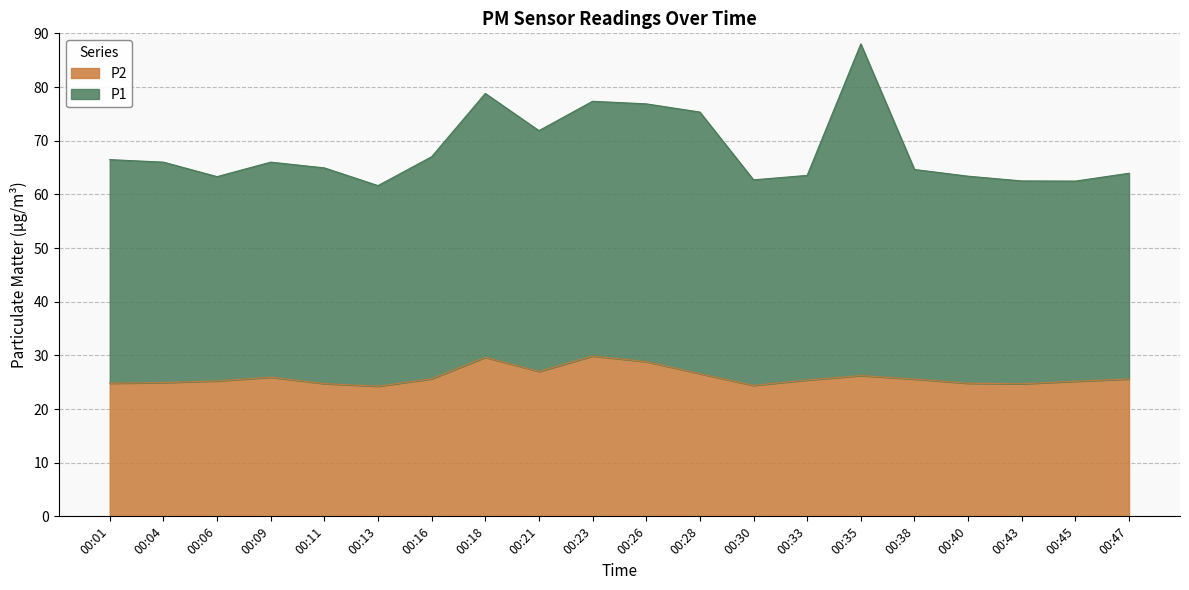

In P1, how many points are higher than both neighbors (excluding endpoints)?

4